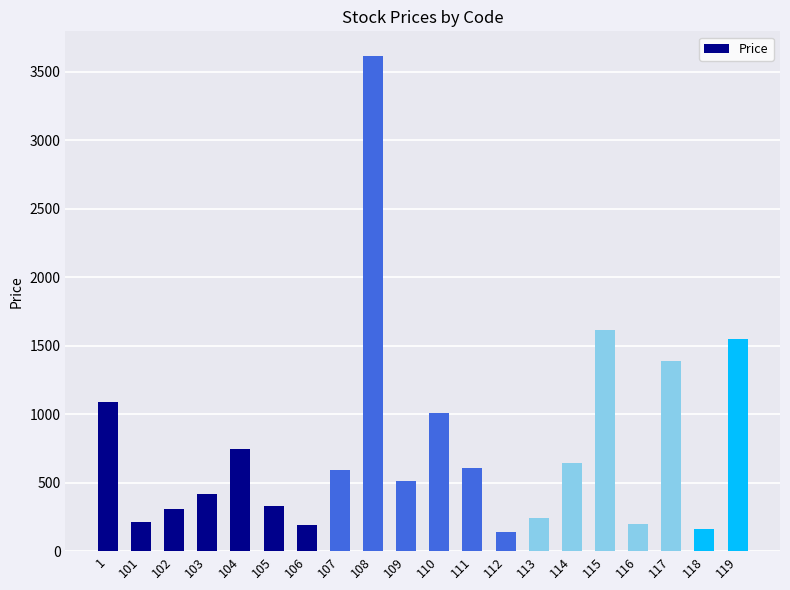

What is the average value?

778